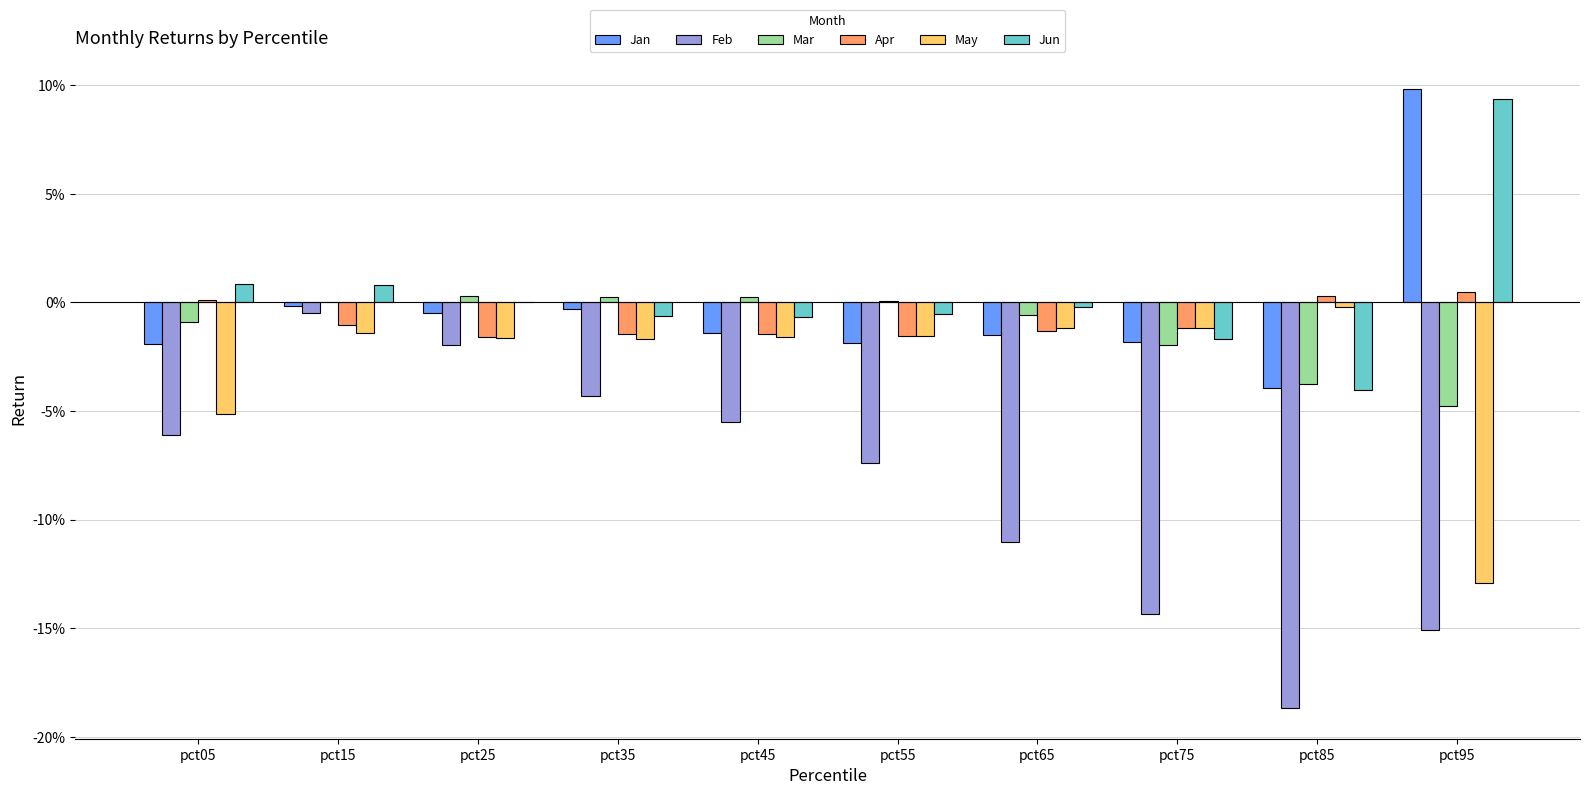

Between pct15 and pct25, which series saw the biggest shift?

Feb